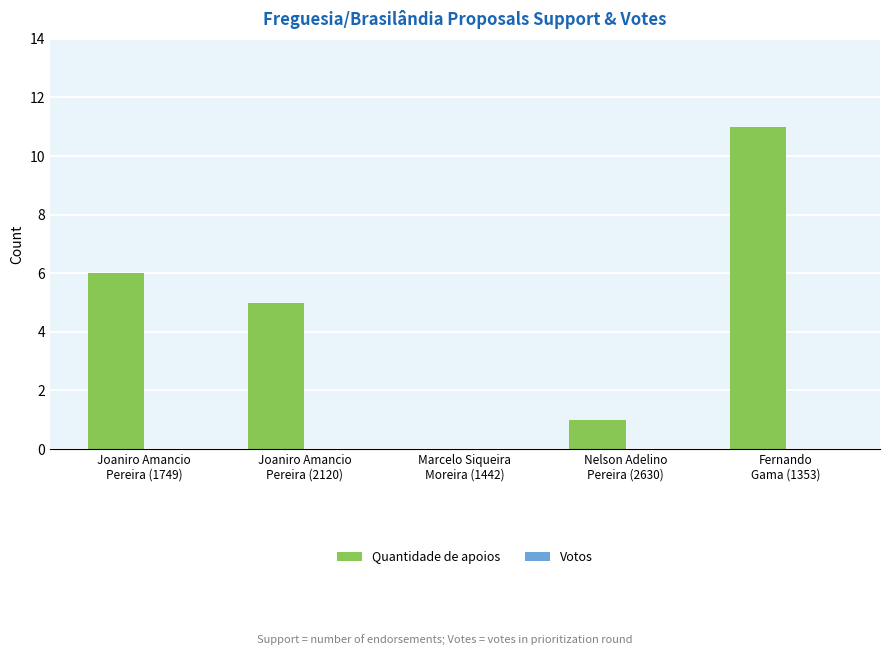

What is the greatest value displayed?

11